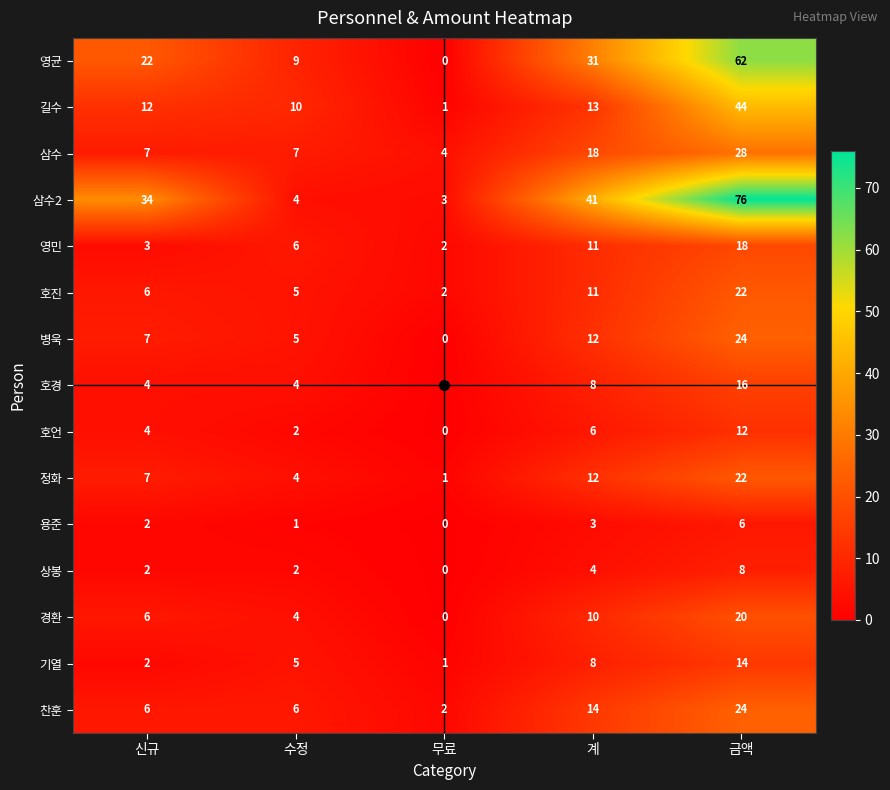

How many series are shown in this chart?

15